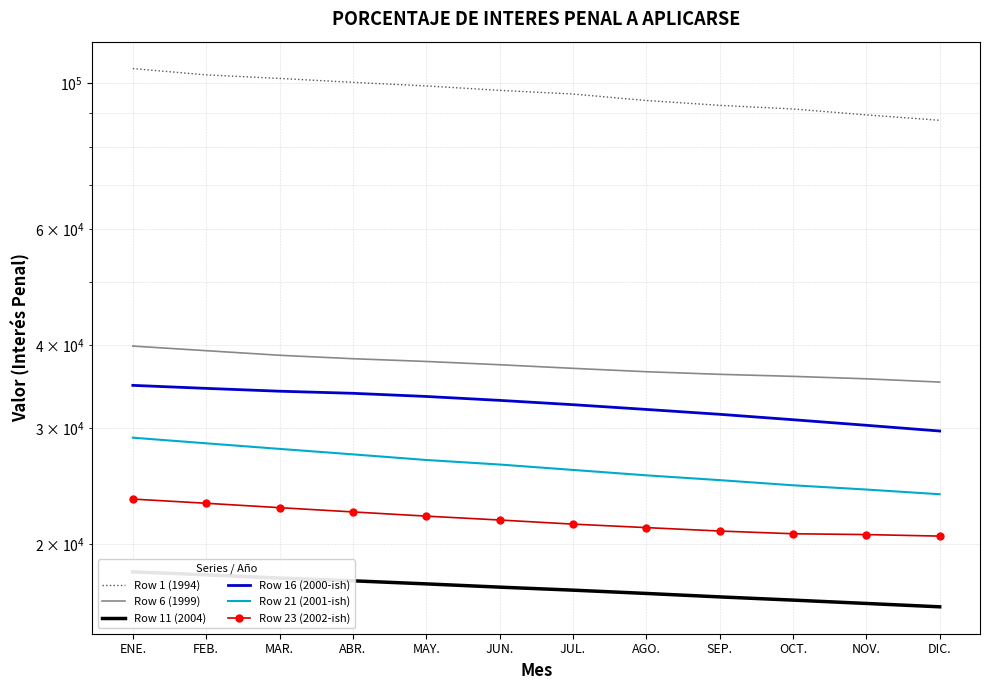

What is the value of the Row 21 (2001-ish) point at the 5th from the left?

26813.7